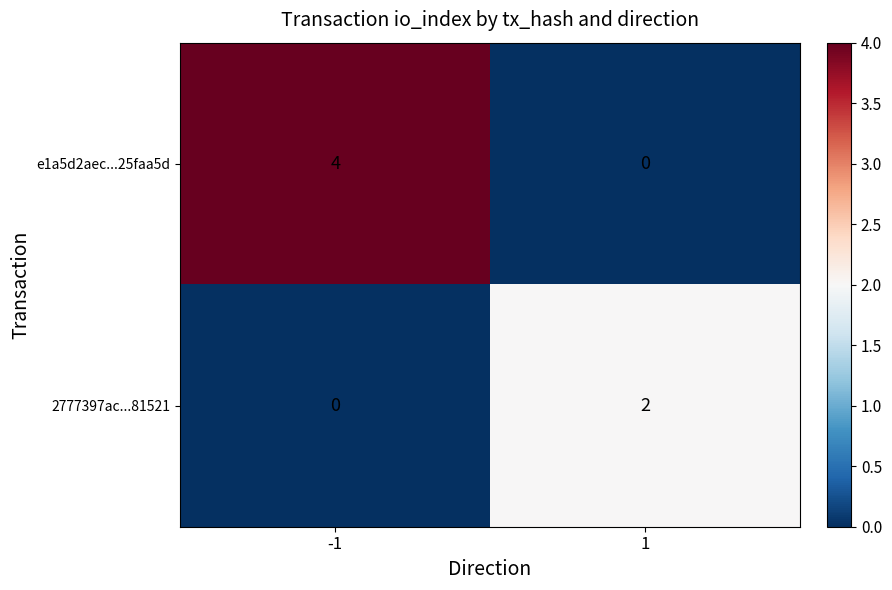

How many values in e1a5d2aec...25faa5d are above zero?

1